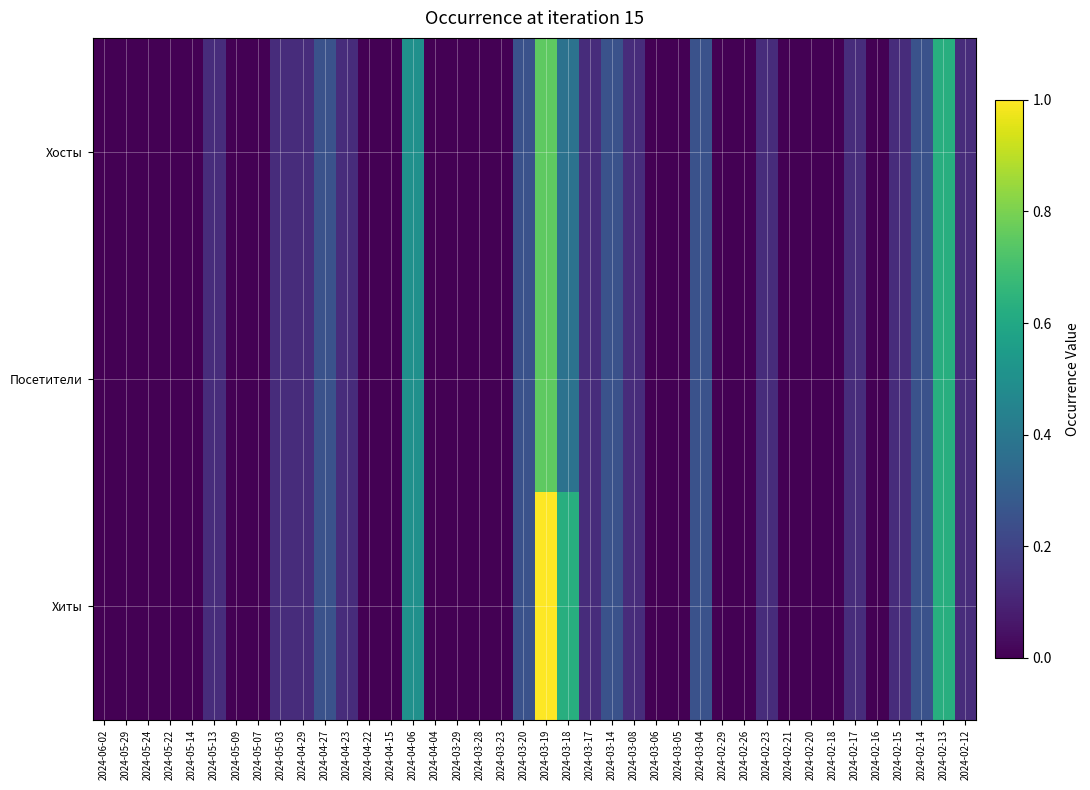

Between 2024-02-23 and 2024-02-13, which is larger?

2024-02-13